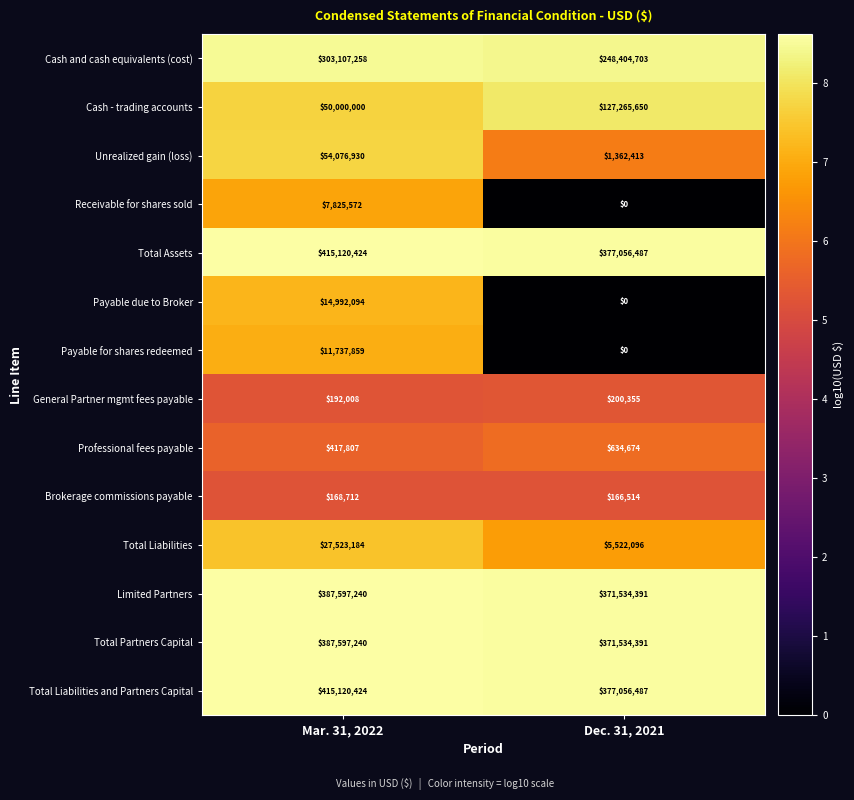

What is the minimum value for Total Liabilities?

5522096